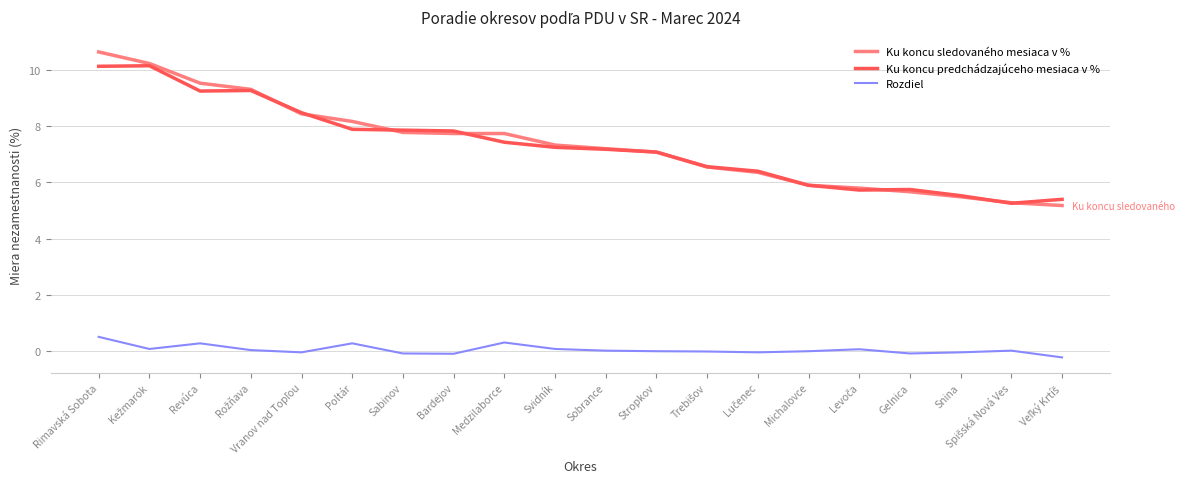

Is the value of Ku koncu predchádzajúceho mesiaca v % at Svidník greater than the value of Ku koncu sledovaného mesiaca v % at Medzilaborce?

No